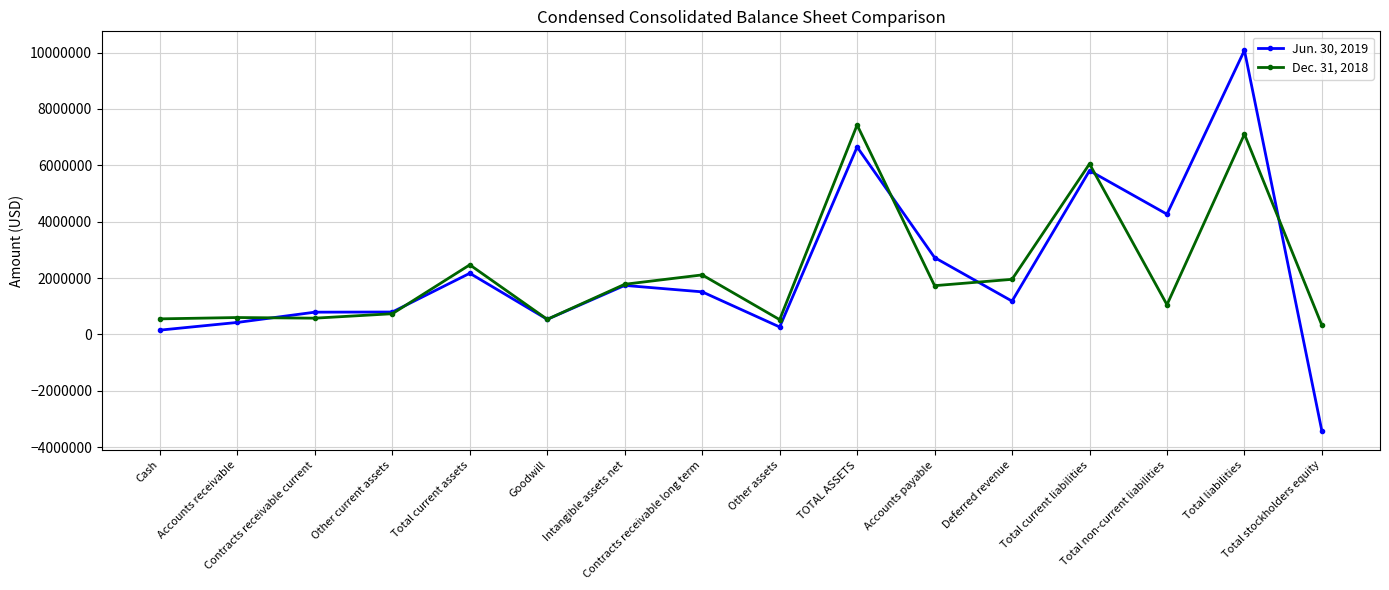

What is the difference between the Jun. 30, 2019 values at Contracts receivable long term and Goodwill?

974895